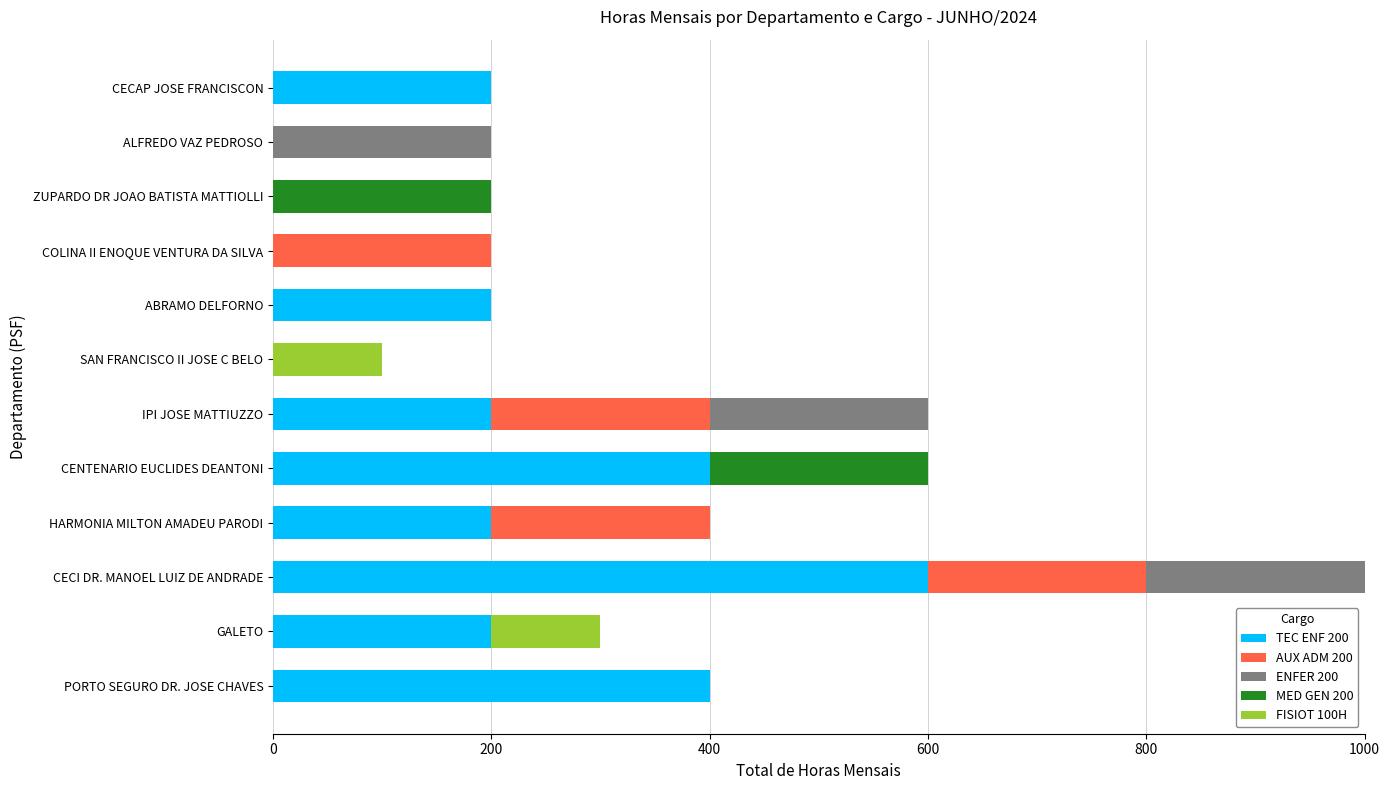

At which label does TEC ENF 200 reach its peak?

CECI DR. MANOEL LUIZ DE ANDRADE